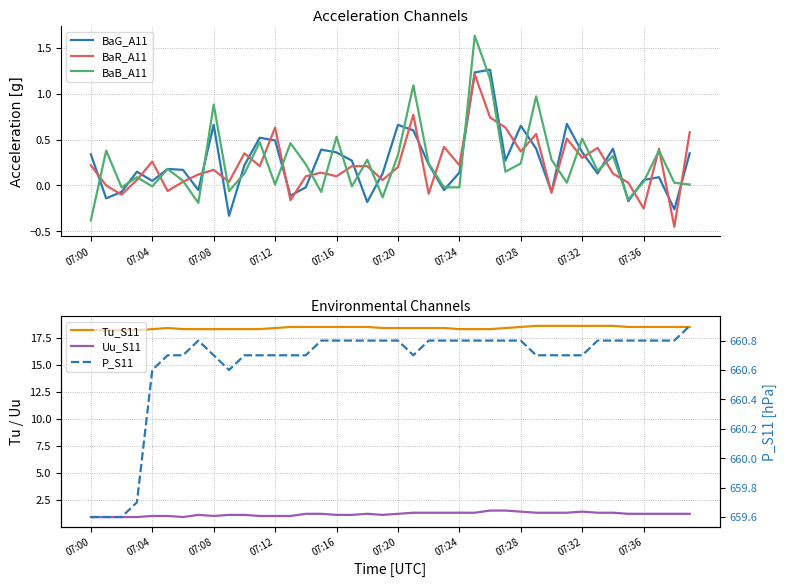

In BaG_A11, how many points are lower than both neighbors (excluding endpoints)?

12